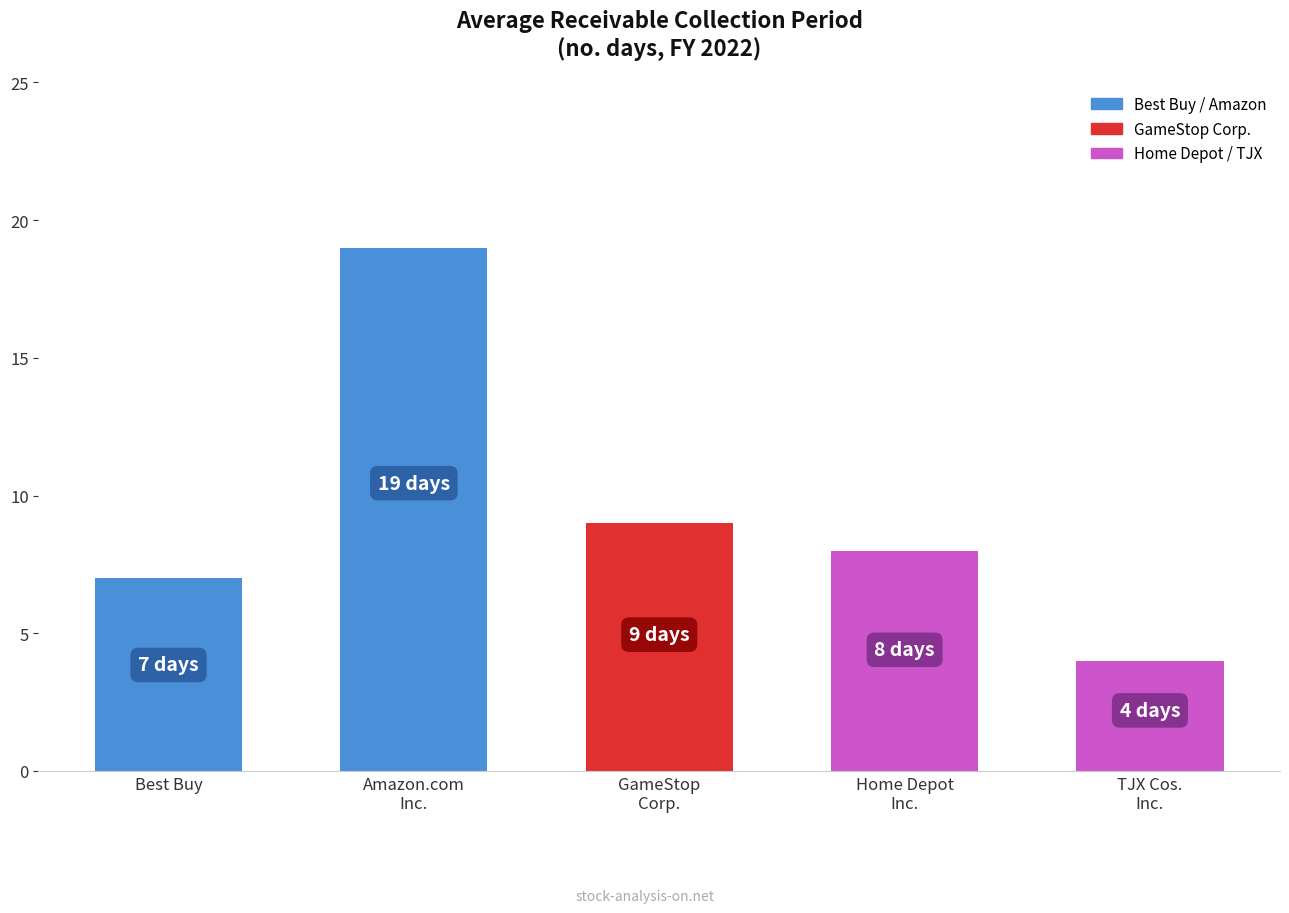

How many data points are less than 8?

2